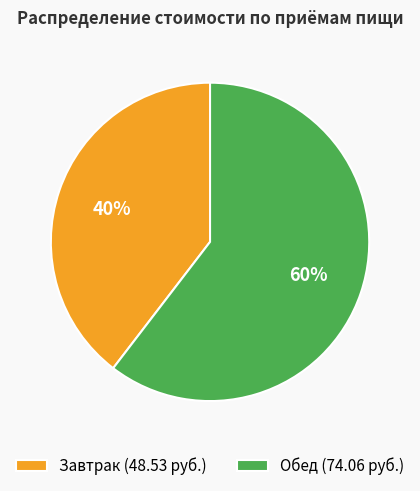

Is the sum of Завтрак (48.53 руб.) and Обед (74.06 руб.) greater than half?

Yes